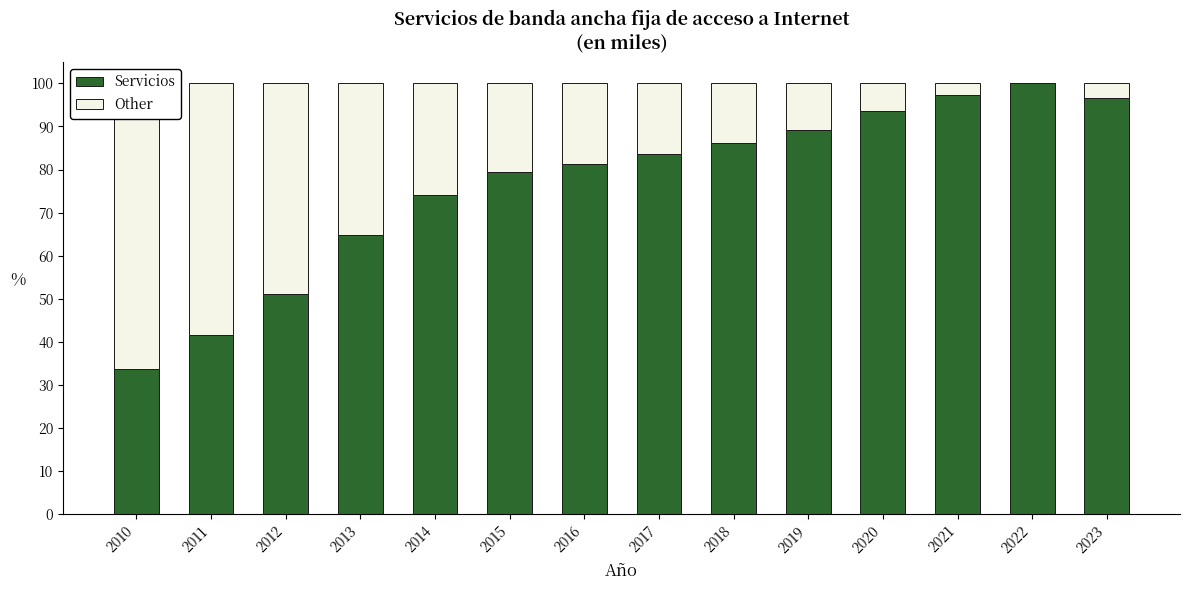

Is it true that Servicios equals 59.7 at 2020?

False